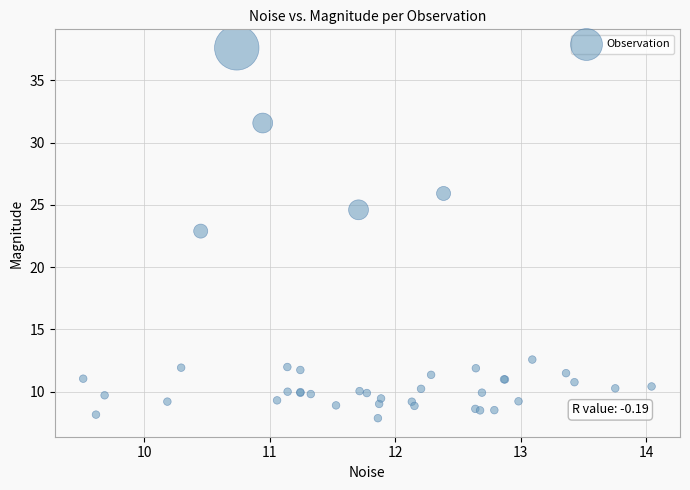

What Y value in the scatter plot is closest to 22?

22.9